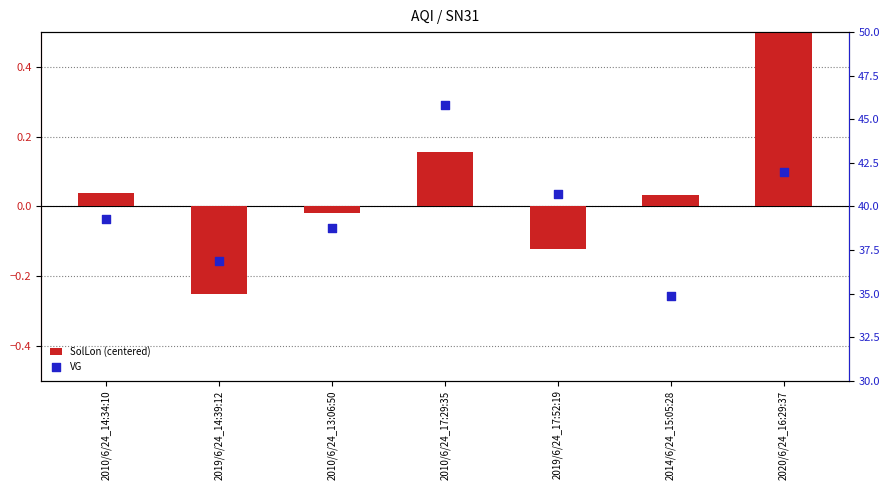

Which series reaches the minimum Y coordinate?

SolLon (centered)